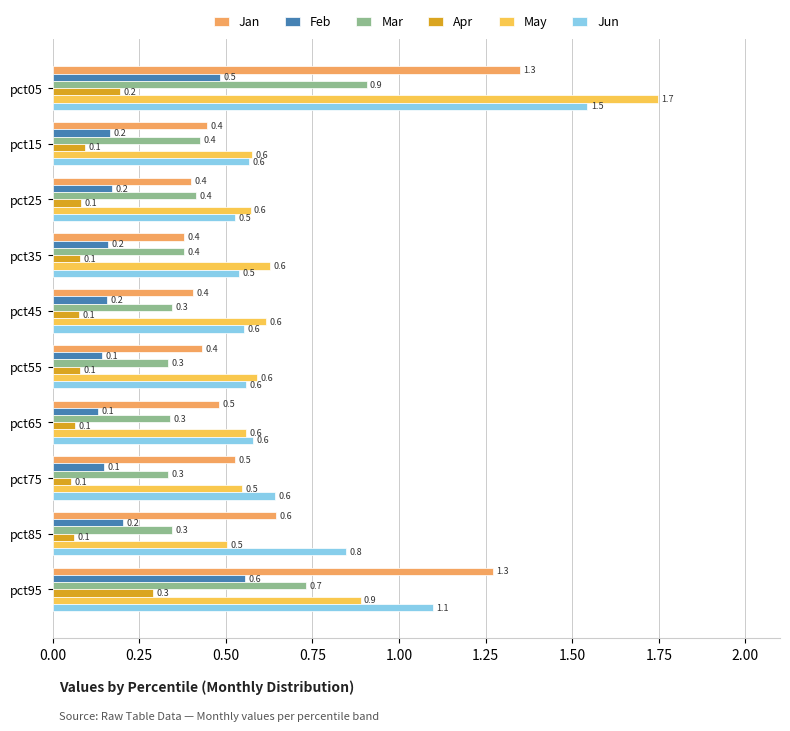

What is the difference between the maximum and minimum values in the Jun series?

1.0